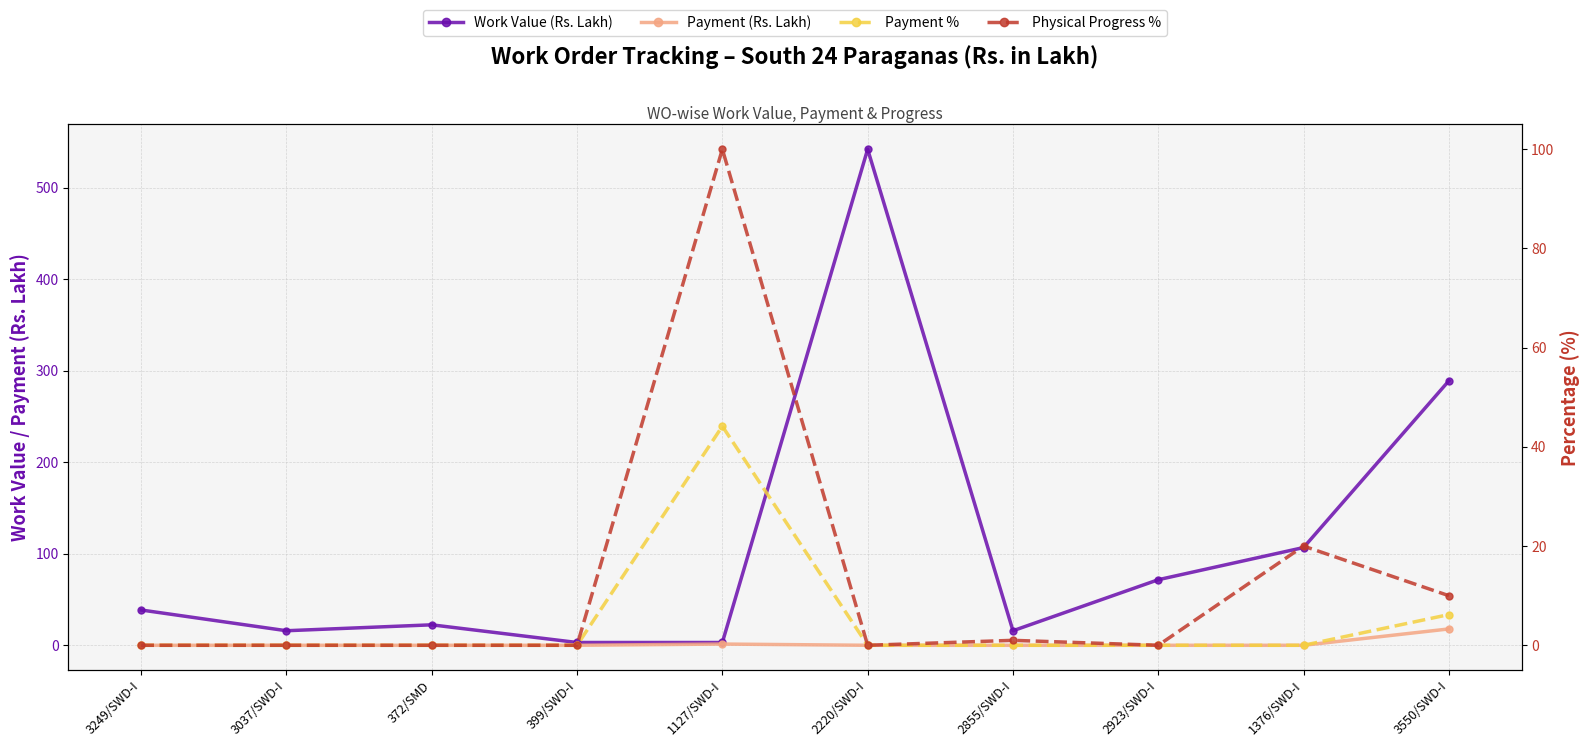

Reading left to right, extract all data points from this chart.

Work Value (Rs. Lakh): 3249/SWD-I=38.6	3037/SWD-I=15.9	372/SMD=22.4	399/SWD-I=3.0	1127/SWD-I=3.0	2220/SWD-I=542.0	2855/SWD-I=15.9	2923/SWD-I=71.6	1376/SWD-I=106.8	3550/SWD-I=288.9
Payment (Rs. Lakh): 3249/SWD-I=0.0	3037/SWD-I=0.0	372/SMD=0.0	399/SWD-I=0.0	1127/SWD-I=1.4	2220/SWD-I=0.0	2855/SWD-I=0.0	2923/SWD-I=0.0	1376/SWD-I=0.0	3550/SWD-I=17.9
Payment %: 3249/SWD-I=0.0	3037/SWD-I=0.0	372/SMD=0.0	399/SWD-I=0.0	1127/SWD-I=44.2	2220/SWD-I=0.0	2855/SWD-I=0.0	2923/SWD-I=0.0	1376/SWD-I=0.0	3550/SWD-I=6.2
Physical Progress %: 3249/SWD-I=0.0	3037/SWD-I=0.0	372/SMD=0.0	399/SWD-I=0.0	1127/SWD-I=100.0	2220/SWD-I=0.0	2855/SWD-I=1.0	2923/SWD-I=0.0	1376/SWD-I=20.0	3550/SWD-I=10.0